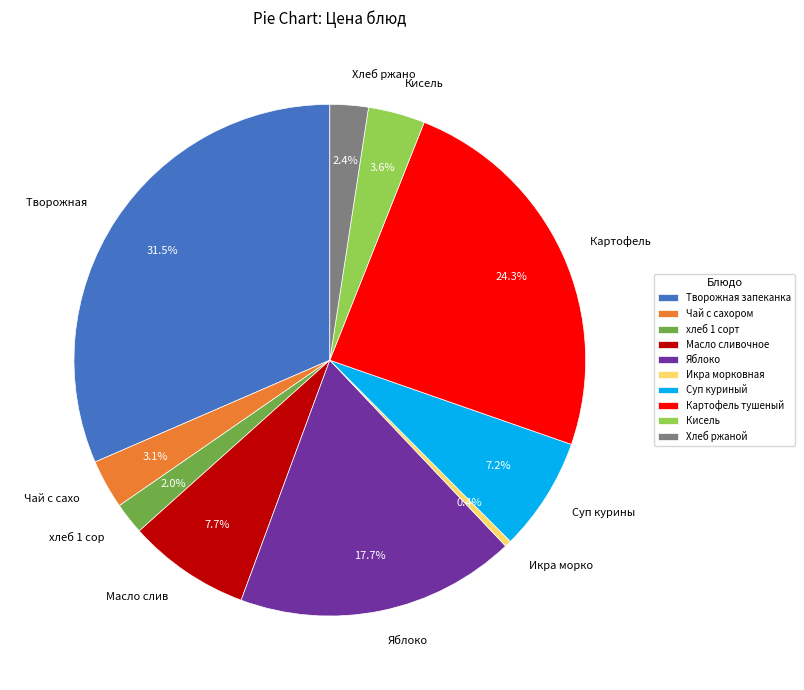

Is there a majority slice in this chart?

No